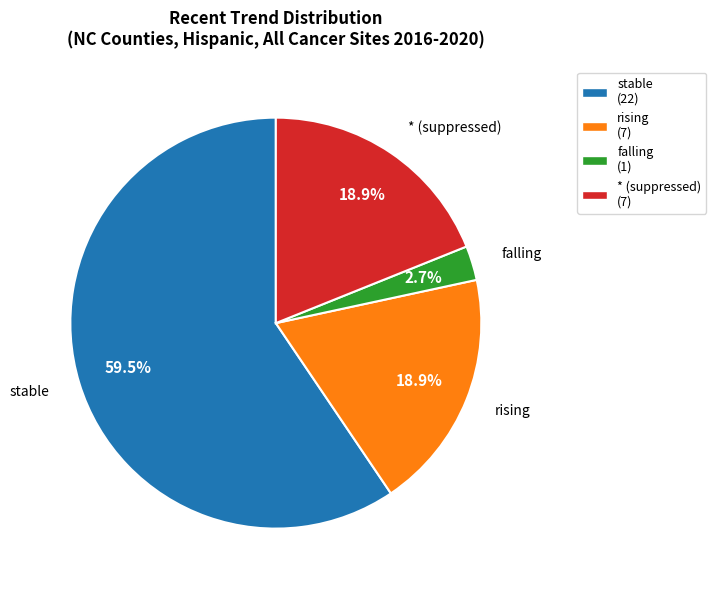

What percentage is NOT represented by * (suppressed)?

81.1%